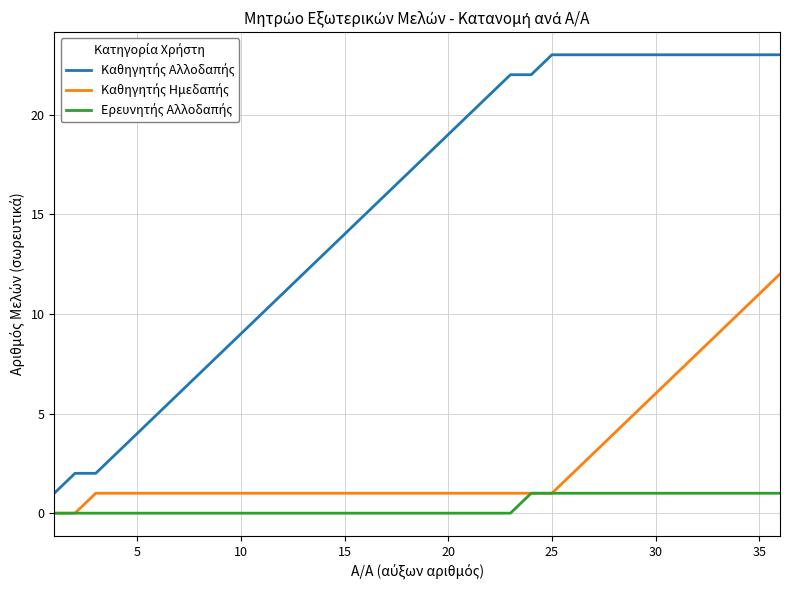

Rank the series by their average value, from highest to lowest.

Καθηγητής Αλλοδαπής, Καθηγητής Ημεδαπής, Ερευνητής Αλλοδαπής